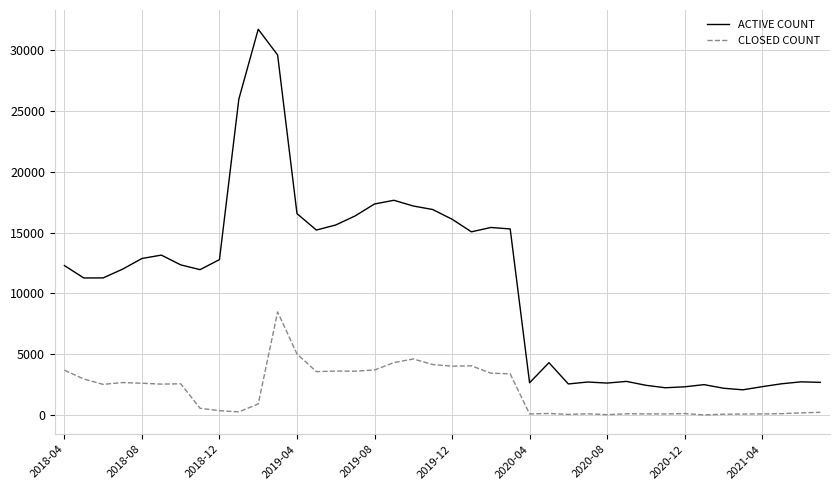

What is the lowest value of the ACTIVE COUNT series?

2083